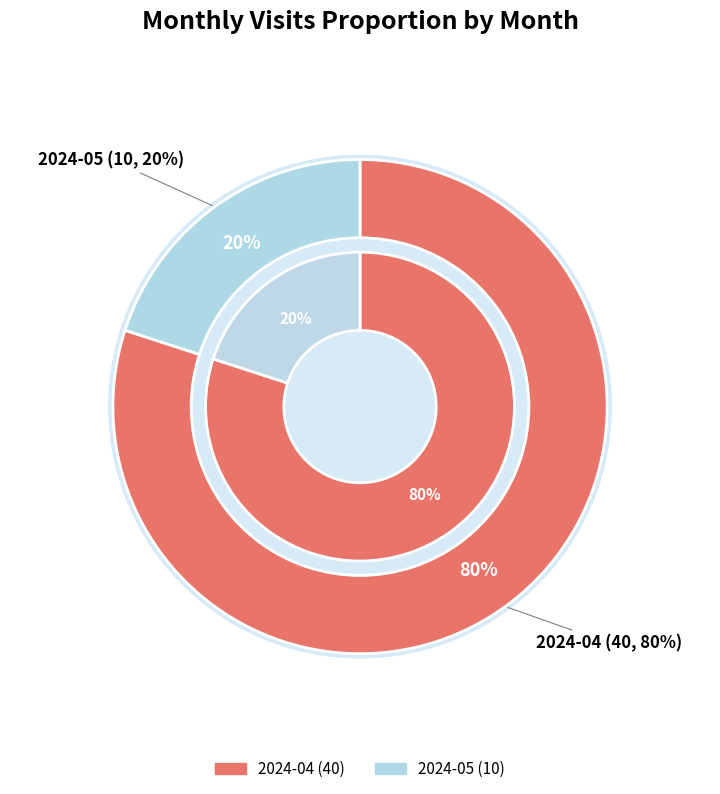

To the nearest percent, what portion does 2024-04 represent?

80%